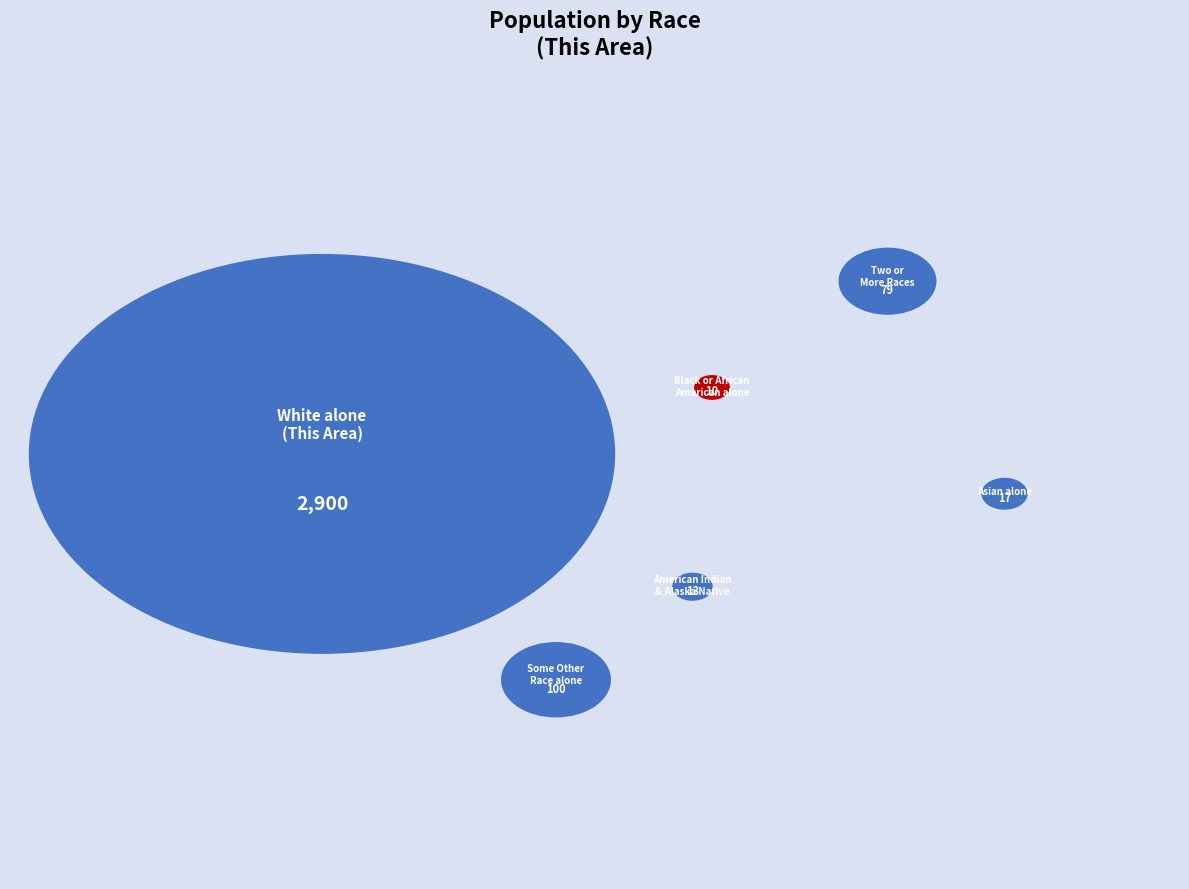

Does Two or More Races represent more than half of the total?

No